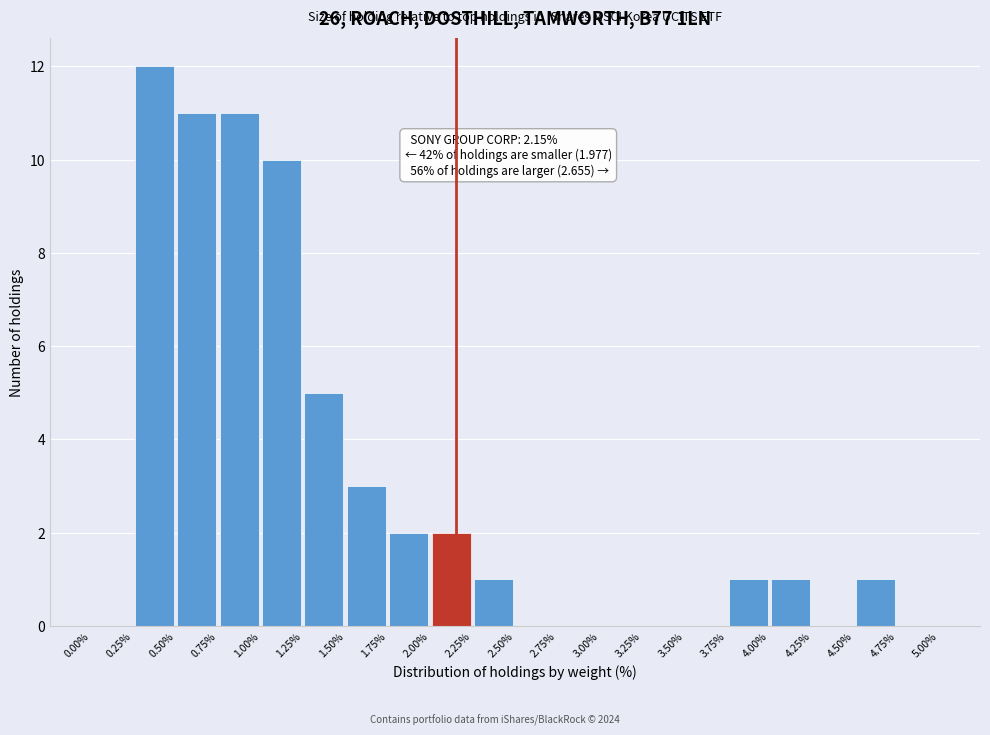

Over which range of the x-axis is the bar tallest?

0.25% to 0.50%